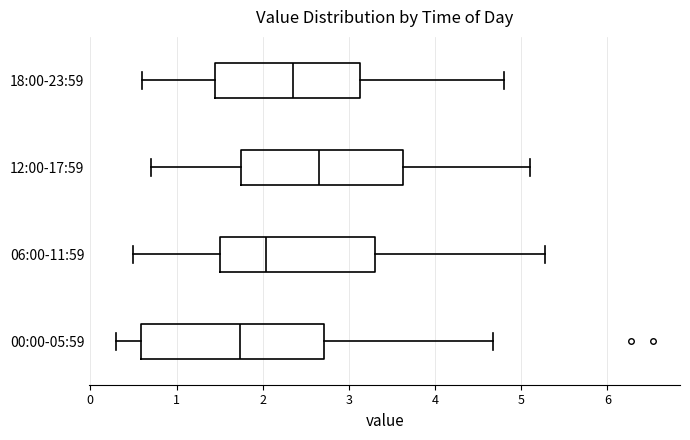

Where does the median line of the box for 06:00-11:59 sit on the x-axis? The values are not printed on the chart, so give them approximately, as read against the axis.

2.0